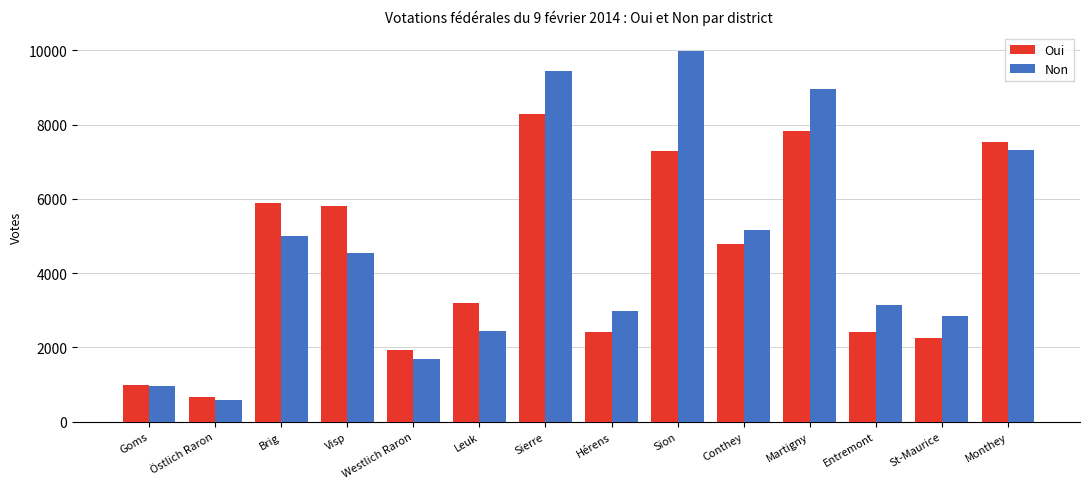

Rank the series at Hérens from lowest to highest value.

Oui, Non